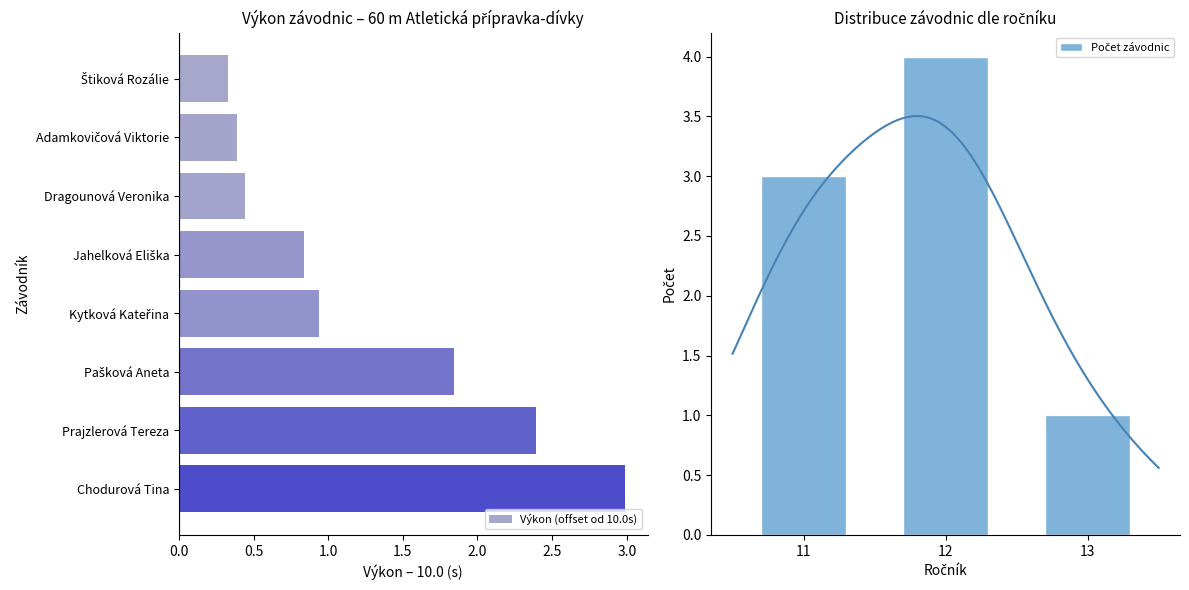

Which label corresponds to the smallest value in the chart?

Štiková Rozálie